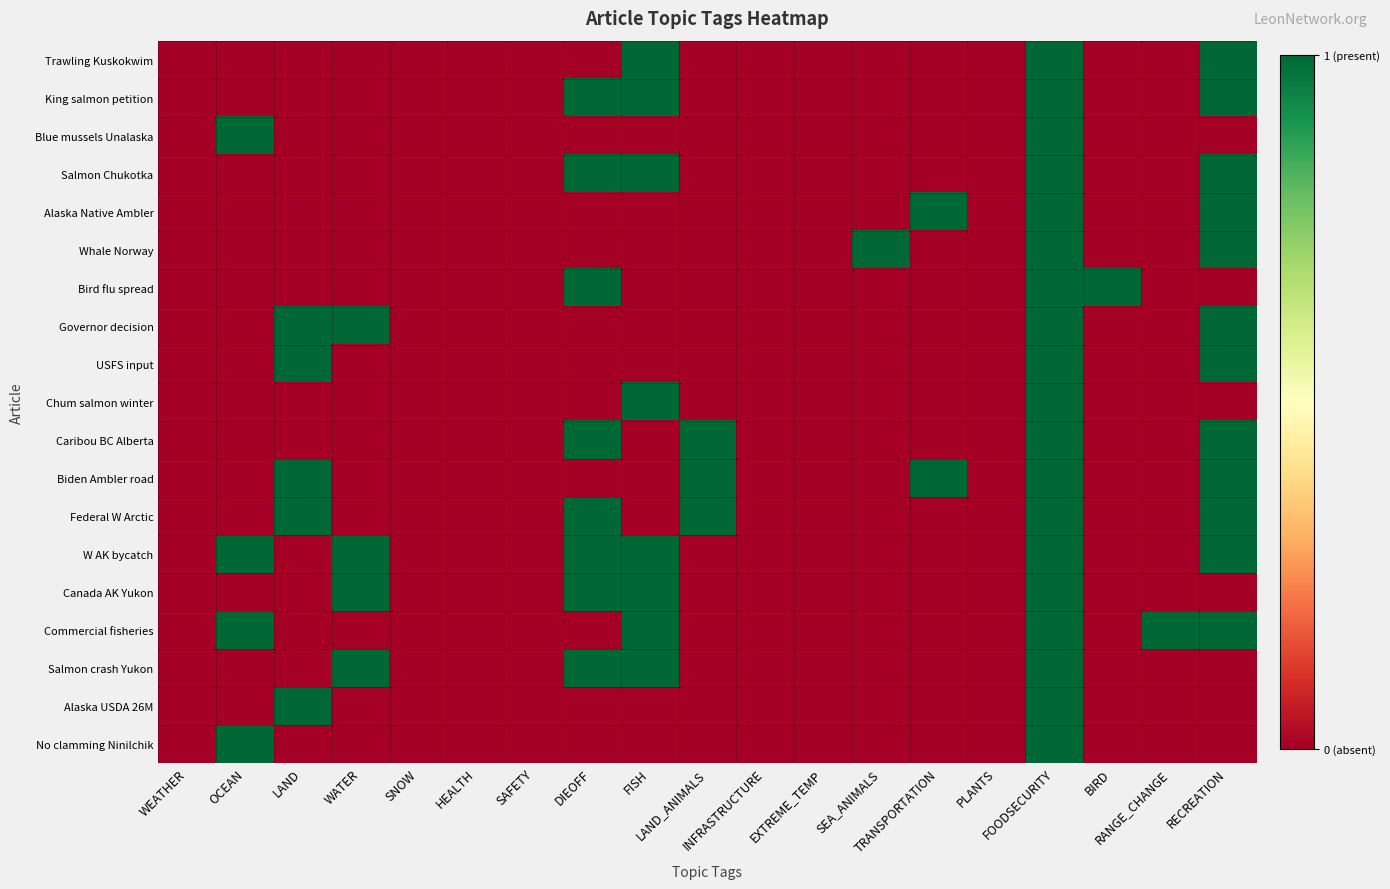

Reading left to right, transcribe all the data shown in this chart.

Trawling Kuskokwim: WEATHER=0	OCEAN=0	LAND=0	WATER=0	SNOW=0	HEALTH=0	SAFETY=0	DIEOFF=0	FISH=1	LAND_ANIMALS=0	INFRASTRUCTURE=0	EXTREME_TEMP=0	SEA_ANIMALS=0	TRANSPORTATION=0	PLANTS=0	FOODSECURITY=1	BIRD=0	RANGE_CHANGE=0	RECREATION=1
King salmon petition: WEATHER=0	OCEAN=0	LAND=0	WATER=0	SNOW=0	HEALTH=0	SAFETY=0	DIEOFF=1	FISH=1	LAND_ANIMALS=0	INFRASTRUCTURE=0	EXTREME_TEMP=0	SEA_ANIMALS=0	TRANSPORTATION=0	PLANTS=0	FOODSECURITY=1	BIRD=0	RANGE_CHANGE=0	RECREATION=1
Blue mussels Unalaska: WEATHER=0	OCEAN=1	LAND=0	WATER=0	SNOW=0	HEALTH=0	SAFETY=0	DIEOFF=0	FISH=0	LAND_ANIMALS=0	INFRASTRUCTURE=0	EXTREME_TEMP=0	SEA_ANIMALS=0	TRANSPORTATION=0	PLANTS=0	FOODSECURITY=1	BIRD=0	RANGE_CHANGE=0	RECREATION=0
Salmon Chukotka: WEATHER=0	OCEAN=0	LAND=0	WATER=0	SNOW=0	HEALTH=0	SAFETY=0	DIEOFF=1	FISH=1	LAND_ANIMALS=0	INFRASTRUCTURE=0	EXTREME_TEMP=0	SEA_ANIMALS=0	TRANSPORTATION=0	PLANTS=0	FOODSECURITY=1	BIRD=0	RANGE_CHANGE=0	RECREATION=1
Alaska Native Ambler: WEATHER=0	OCEAN=0	LAND=0	WATER=0	SNOW=0	HEALTH=0	SAFETY=0	DIEOFF=0	FISH=0	LAND_ANIMALS=0	INFRASTRUCTURE=0	EXTREME_TEMP=0	SEA_ANIMALS=0	TRANSPORTATION=1	PLANTS=0	FOODSECURITY=1	BIRD=0	RANGE_CHANGE=0	RECREATION=1
Whale Norway: WEATHER=0	OCEAN=0	LAND=0	WATER=0	SNOW=0	HEALTH=0	SAFETY=0	DIEOFF=0	FISH=0	LAND_ANIMALS=0	INFRASTRUCTURE=0	EXTREME_TEMP=0	SEA_ANIMALS=1	TRANSPORTATION=0	PLANTS=0	FOODSECURITY=1	BIRD=0	RANGE_CHANGE=0	RECREATION=1
Bird flu spread: WEATHER=0	OCEAN=0	LAND=0	WATER=0	SNOW=0	HEALTH=0	SAFETY=0	DIEOFF=1	FISH=0	LAND_ANIMALS=0	INFRASTRUCTURE=0	EXTREME_TEMP=0	SEA_ANIMALS=0	TRANSPORTATION=0	PLANTS=0	FOODSECURITY=1	BIRD=1	RANGE_CHANGE=0	RECREATION=0
Governor decision: WEATHER=0	OCEAN=0	LAND=1	WATER=1	SNOW=0	HEALTH=0	SAFETY=0	DIEOFF=0	FISH=0	LAND_ANIMALS=0	INFRASTRUCTURE=0	EXTREME_TEMP=0	SEA_ANIMALS=0	TRANSPORTATION=0	PLANTS=0	FOODSECURITY=1	BIRD=0	RANGE_CHANGE=0	RECREATION=1
USFS input: WEATHER=0	OCEAN=0	LAND=1	WATER=0	SNOW=0	HEALTH=0	SAFETY=0	DIEOFF=0	FISH=0	LAND_ANIMALS=0	INFRASTRUCTURE=0	EXTREME_TEMP=0	SEA_ANIMALS=0	TRANSPORTATION=0	PLANTS=0	FOODSECURITY=1	BIRD=0	RANGE_CHANGE=0	RECREATION=1
Chum salmon winter: WEATHER=0	OCEAN=0	LAND=0	WATER=0	SNOW=0	HEALTH=0	SAFETY=0	DIEOFF=0	FISH=1	LAND_ANIMALS=0	INFRASTRUCTURE=0	EXTREME_TEMP=0	SEA_ANIMALS=0	TRANSPORTATION=0	PLANTS=0	FOODSECURITY=1	BIRD=0	RANGE_CHANGE=0	RECREATION=0
Caribou BC Alberta: WEATHER=0	OCEAN=0	LAND=0	WATER=0	SNOW=0	HEALTH=0	SAFETY=0	DIEOFF=1	FISH=0	LAND_ANIMALS=1	INFRASTRUCTURE=0	EXTREME_TEMP=0	SEA_ANIMALS=0	TRANSPORTATION=0	PLANTS=0	FOODSECURITY=1	BIRD=0	RANGE_CHANGE=0	RECREATION=1
Biden Ambler road: WEATHER=0	OCEAN=0	LAND=1	WATER=0	SNOW=0	HEALTH=0	SAFETY=0	DIEOFF=0	FISH=0	LAND_ANIMALS=1	INFRASTRUCTURE=0	EXTREME_TEMP=0	SEA_ANIMALS=0	TRANSPORTATION=1	PLANTS=0	FOODSECURITY=1	BIRD=0	RANGE_CHANGE=0	RECREATION=1
Federal W Arctic: WEATHER=0	OCEAN=0	LAND=1	WATER=0	SNOW=0	HEALTH=0	SAFETY=0	DIEOFF=1	FISH=0	LAND_ANIMALS=1	INFRASTRUCTURE=0	EXTREME_TEMP=0	SEA_ANIMALS=0	TRANSPORTATION=0	PLANTS=0	FOODSECURITY=1	BIRD=0	RANGE_CHANGE=0	RECREATION=1
W AK bycatch: WEATHER=0	OCEAN=1	LAND=0	WATER=1	SNOW=0	HEALTH=0	SAFETY=0	DIEOFF=1	FISH=1	LAND_ANIMALS=0	INFRASTRUCTURE=0	EXTREME_TEMP=0	SEA_ANIMALS=0	TRANSPORTATION=0	PLANTS=0	FOODSECURITY=1	BIRD=0	RANGE_CHANGE=0	RECREATION=1
Canada AK Yukon: WEATHER=0	OCEAN=0	LAND=0	WATER=1	SNOW=0	HEALTH=0	SAFETY=0	DIEOFF=1	FISH=1	LAND_ANIMALS=0	INFRASTRUCTURE=0	EXTREME_TEMP=0	SEA_ANIMALS=0	TRANSPORTATION=0	PLANTS=0	FOODSECURITY=1	BIRD=0	RANGE_CHANGE=0	RECREATION=0
Commercial fisheries: WEATHER=0	OCEAN=1	LAND=0	WATER=0	SNOW=0	HEALTH=0	SAFETY=0	DIEOFF=0	FISH=1	LAND_ANIMALS=0	INFRASTRUCTURE=0	EXTREME_TEMP=0	SEA_ANIMALS=0	TRANSPORTATION=0	PLANTS=0	FOODSECURITY=1	BIRD=0	RANGE_CHANGE=1	RECREATION=1
Salmon crash Yukon: WEATHER=0	OCEAN=0	LAND=0	WATER=1	SNOW=0	HEALTH=0	SAFETY=0	DIEOFF=1	FISH=1	LAND_ANIMALS=0	INFRASTRUCTURE=0	EXTREME_TEMP=0	SEA_ANIMALS=0	TRANSPORTATION=0	PLANTS=0	FOODSECURITY=1	BIRD=0	RANGE_CHANGE=0	RECREATION=0
Alaska USDA 26M: WEATHER=0	OCEAN=0	LAND=1	WATER=0	SNOW=0	HEALTH=0	SAFETY=0	DIEOFF=0	FISH=0	LAND_ANIMALS=0	INFRASTRUCTURE=0	EXTREME_TEMP=0	SEA_ANIMALS=0	TRANSPORTATION=0	PLANTS=0	FOODSECURITY=1	BIRD=0	RANGE_CHANGE=0	RECREATION=0
No clamming Ninilchik: WEATHER=0	OCEAN=1	LAND=0	WATER=0	SNOW=0	HEALTH=0	SAFETY=0	DIEOFF=0	FISH=0	LAND_ANIMALS=0	INFRASTRUCTURE=0	EXTREME_TEMP=0	SEA_ANIMALS=0	TRANSPORTATION=0	PLANTS=0	FOODSECURITY=1	BIRD=0	RANGE_CHANGE=0	RECREATION=0